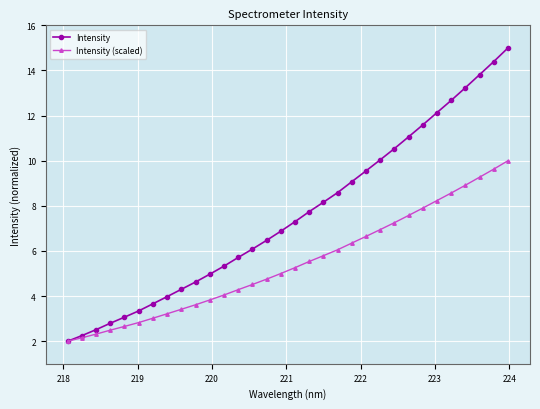

Which series has the largest total across all categories?

Intensity